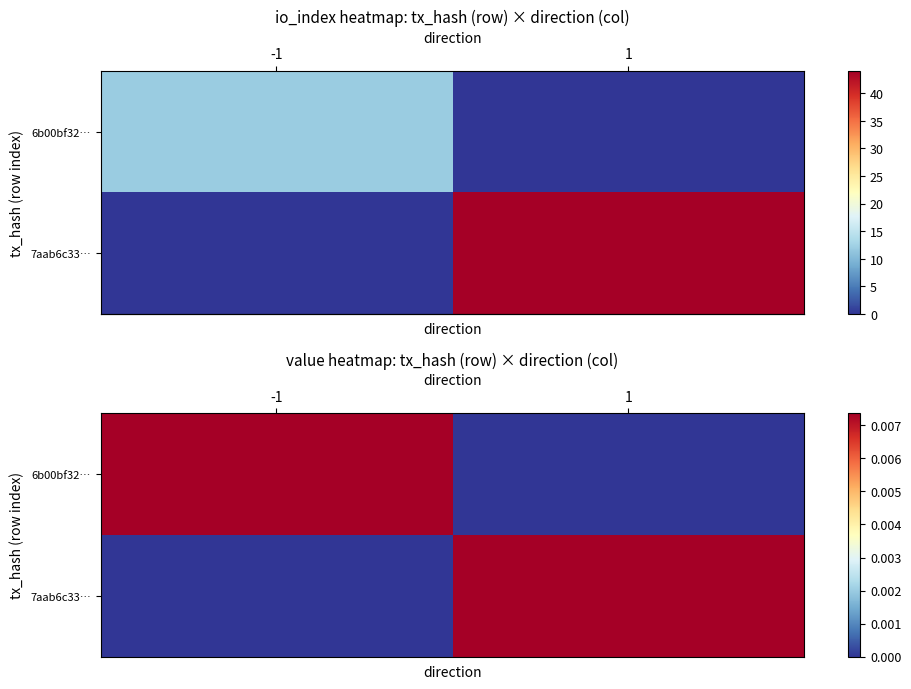

At which label is row_1 closest to 0?

-1